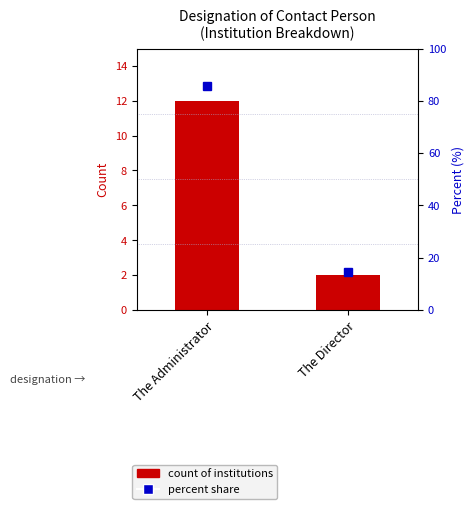

The Count of Institutions series shows 1.0 at The Director. True or false?

False